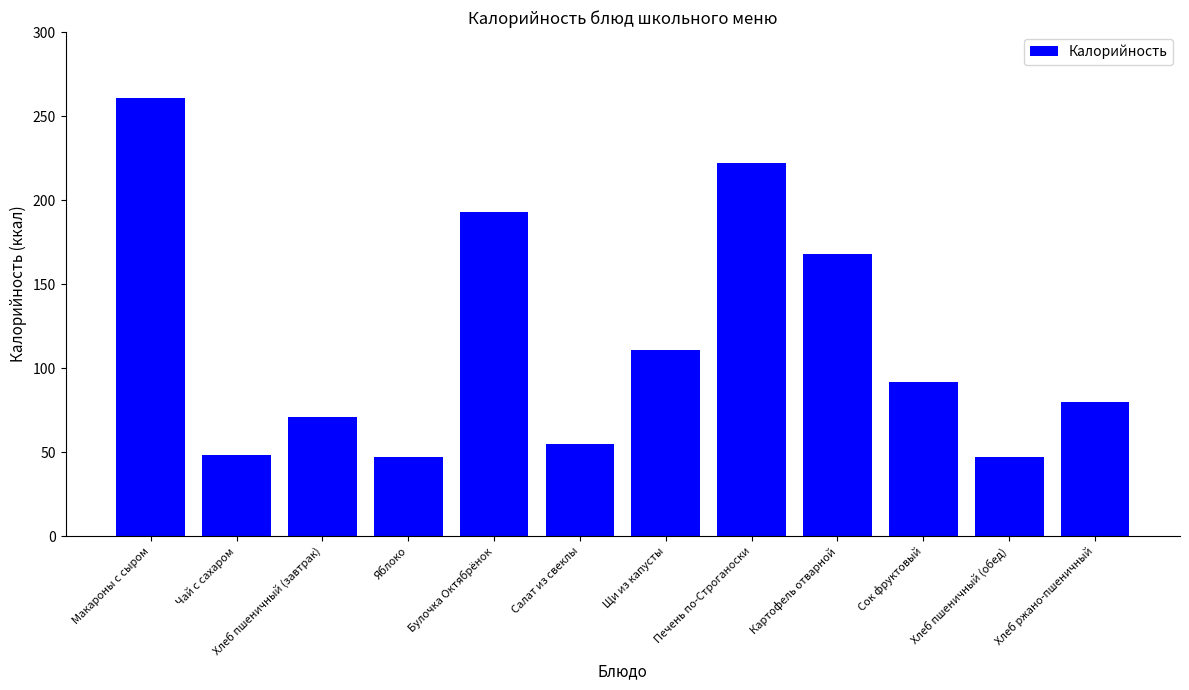

What is the value of the 10th bar from the left?

92